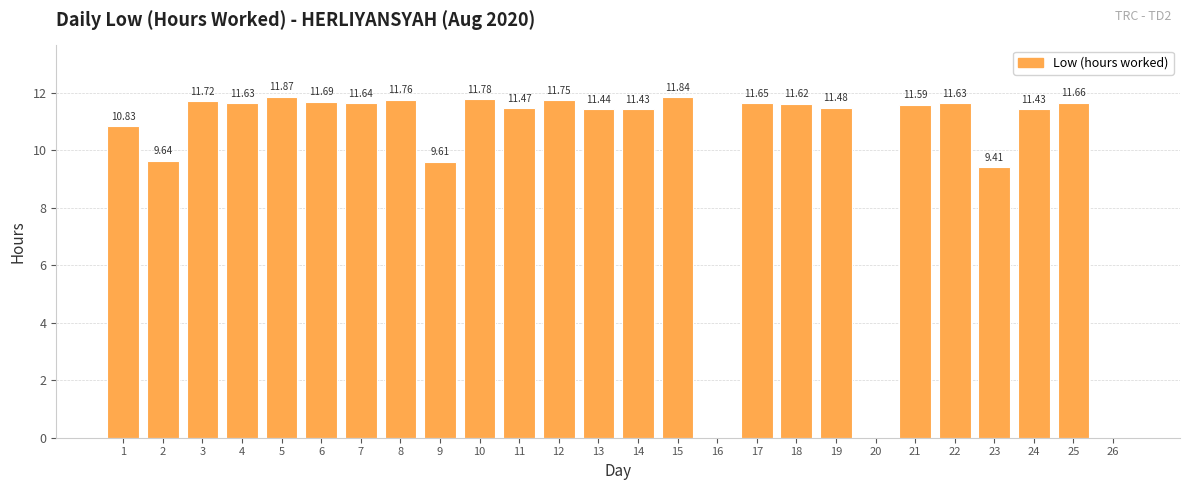

What is the ratio of the value at 9 to the value at 10?

0.8